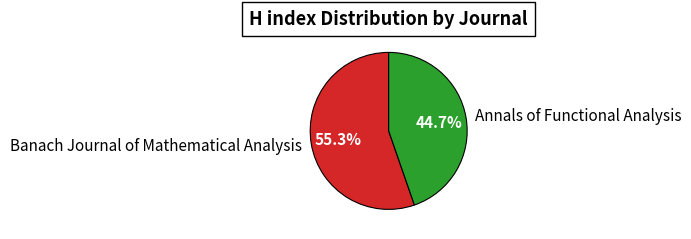

What percentage is the Annals of Functional Analysis slice, to the nearest percent?

45%